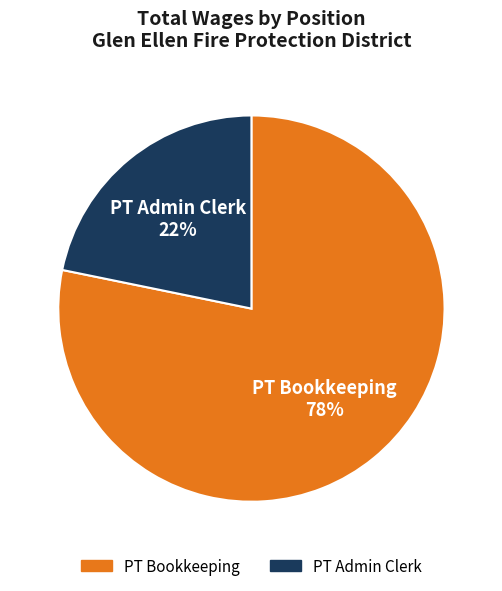

Rank the categories by value from highest to lowest.

PT Bookkeeping, PT Admin Clerk